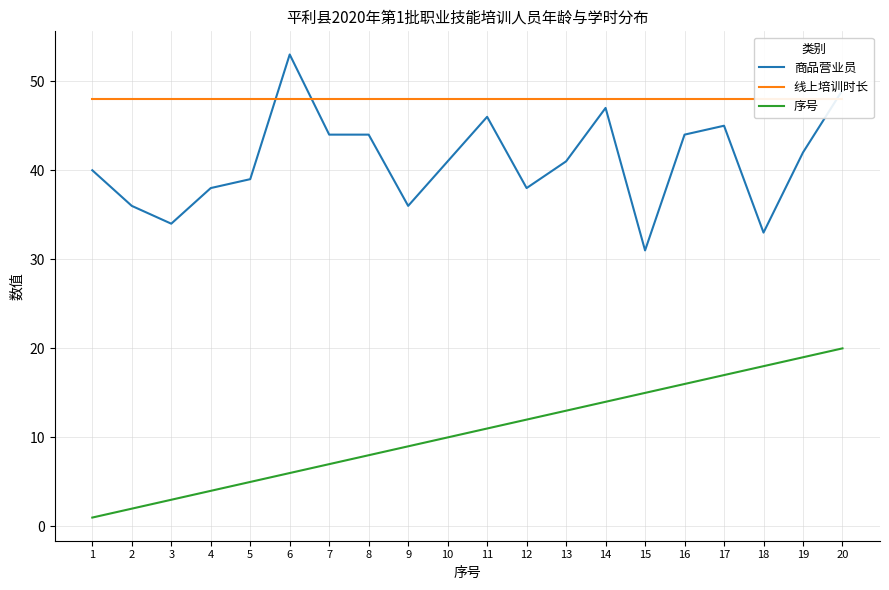

What is the greatest value displayed?

53